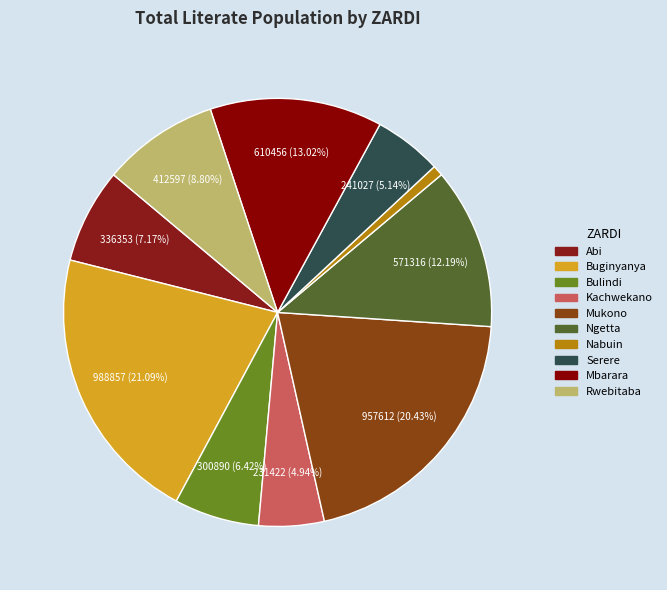

How many slices are in this pie chart?

10